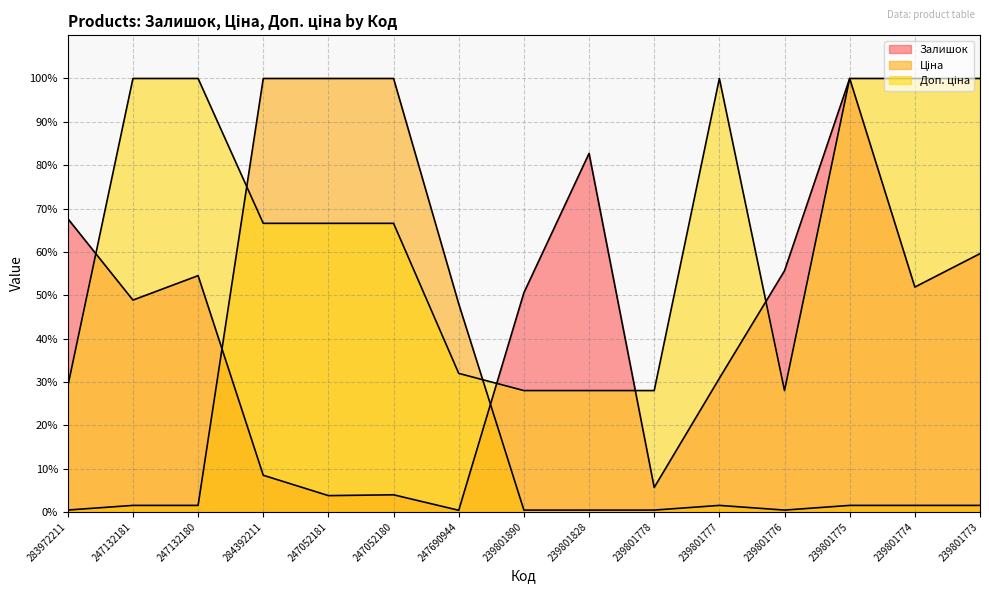

Rank the series by their maximum value, from lowest to highest.

Залишок (line), Ціна (line), Доп. ціна (line)